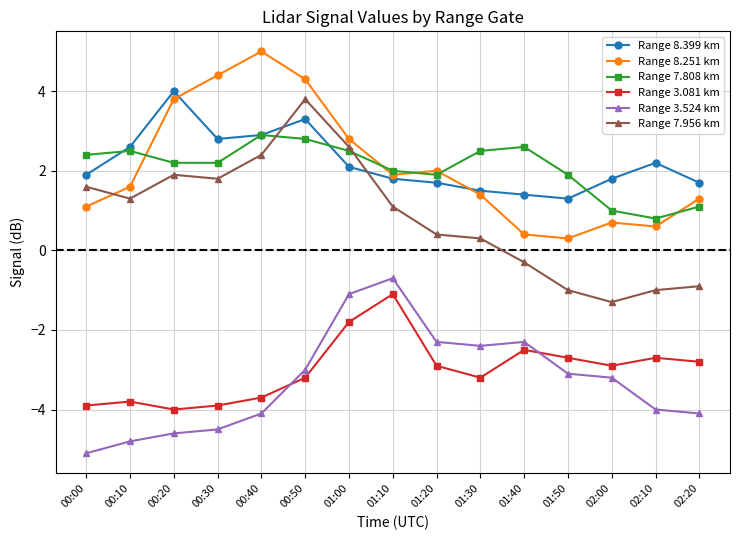

Is the value of Range 3.524 km at 00:50 greater than the value of Range 8.251 km at 02:00?

No